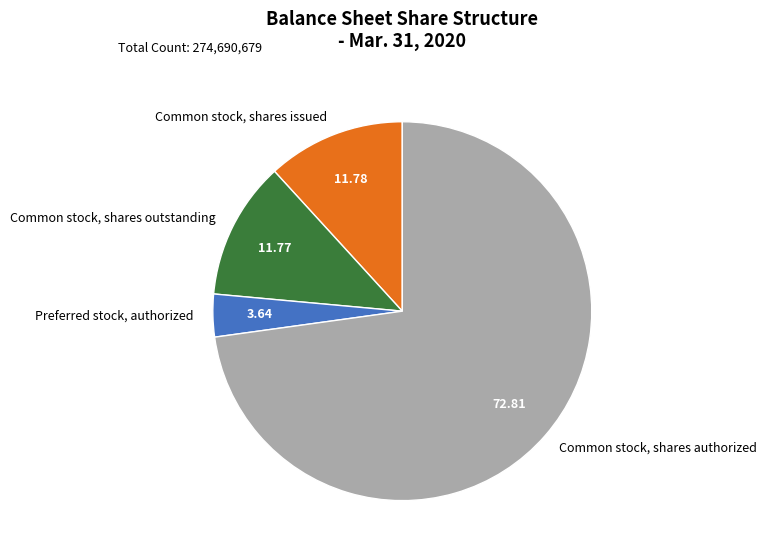

Which slice is the smallest?

Preferred stock, authorized